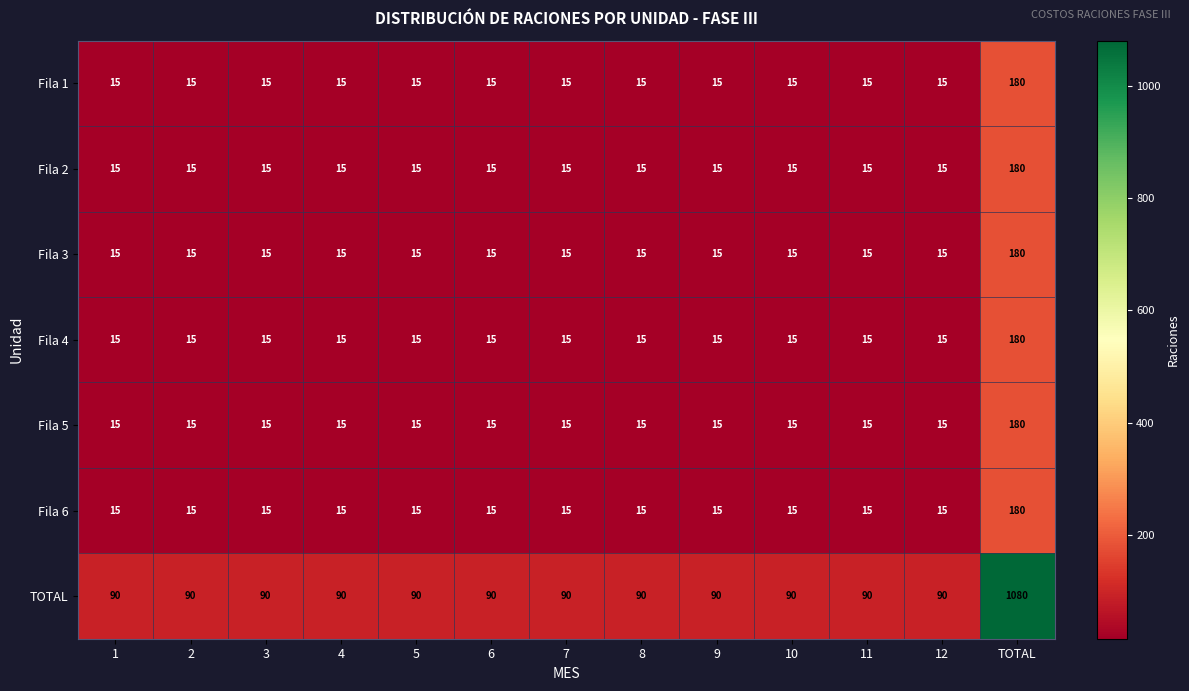

What is the sum of the Fila 3 values at TOTAL and 8?

195